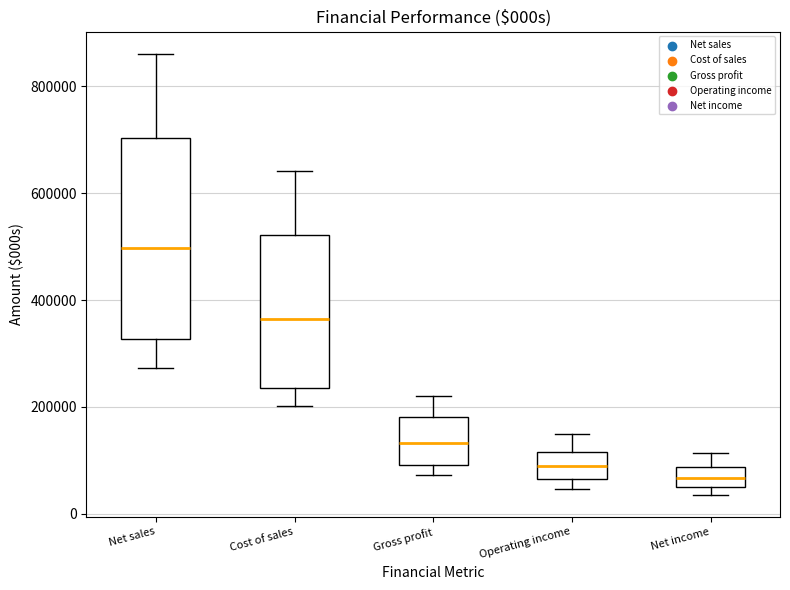

Reading left to right, transcribe this box plot: for each box, give where its median line is, the range the box spans, and where its two whiskers end, as read against the y-axis. The values are not printed on the chart, so give them approximately, as read against the axis.

Net sales: median 500000, box 320000 to 700000, whiskers 280000 to 860000
Cost of sales: median 360000, box 240000 to 520000, whiskers 200000 to 640000
Gross profit: median 140000, box 100000 to 180000, whiskers 80000 to 220000
Operating income: median 80000, box 60000 to 120000, whiskers 40000 to 140000
Net income: median 60000, box 40000 to 80000, whiskers 40000 (just below the box's lower edge) to 120000